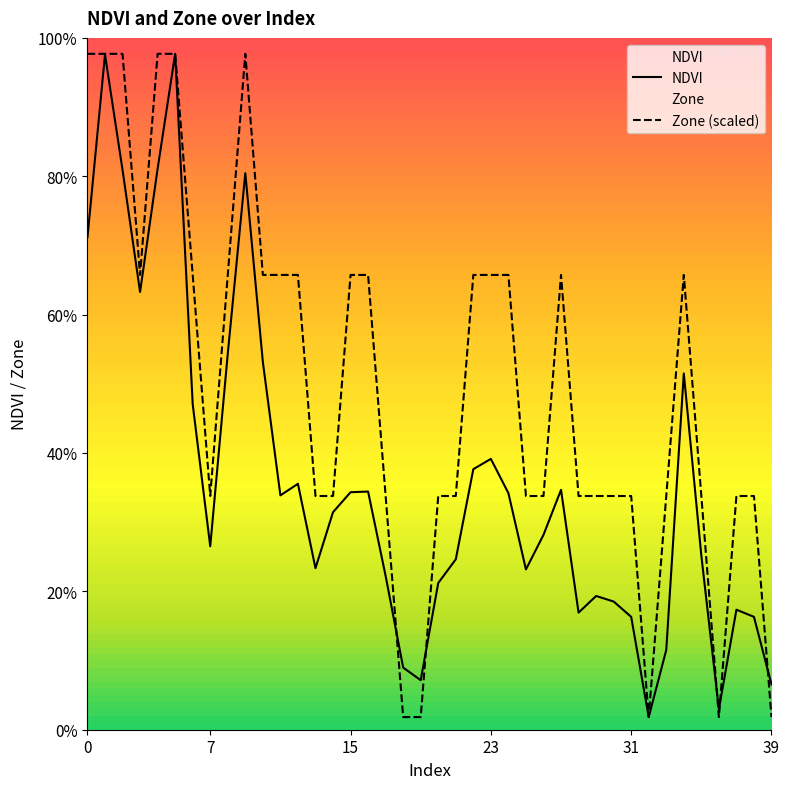

Rank the categories by Zone value from lowest to highest.

18, 19, 32, 36, 39, 7, 13, 14, 17, 20, 21, 25, 26, 28, 29, 30, 31, 33, 35, 37, 38, 3, 6, 8, 10, 11, 12, 15, 16, 22, 23, 24, 27, 34, 0, 1, 2, 4, 5, 9